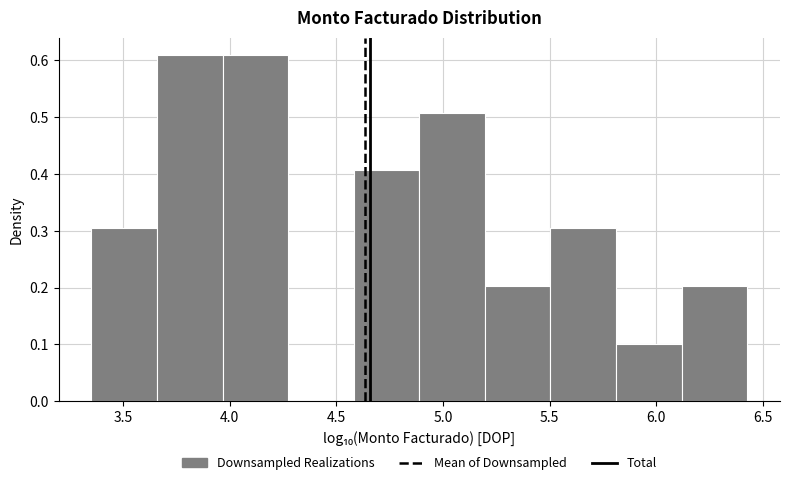

Reading left to right, list every bar in this chart as the range it spans on the x-axis followed by its height. Neither the bar edges nor the heights are printed on the chart, so give them approximately, as read against the axes.

3.35 to 3.65: 0.30
3.65 to 3.95: 0.61
3.95 to 4.25: 0.61
4.25 to 4.60: 0
4.60 to 4.90: 0.41
4.90 to 5.20: 0.51
5.20 to 5.50: 0.20
5.50 to 5.80: 0.30
5.80 to 6.10: 0.10
6.10 to 6.45: 0.20